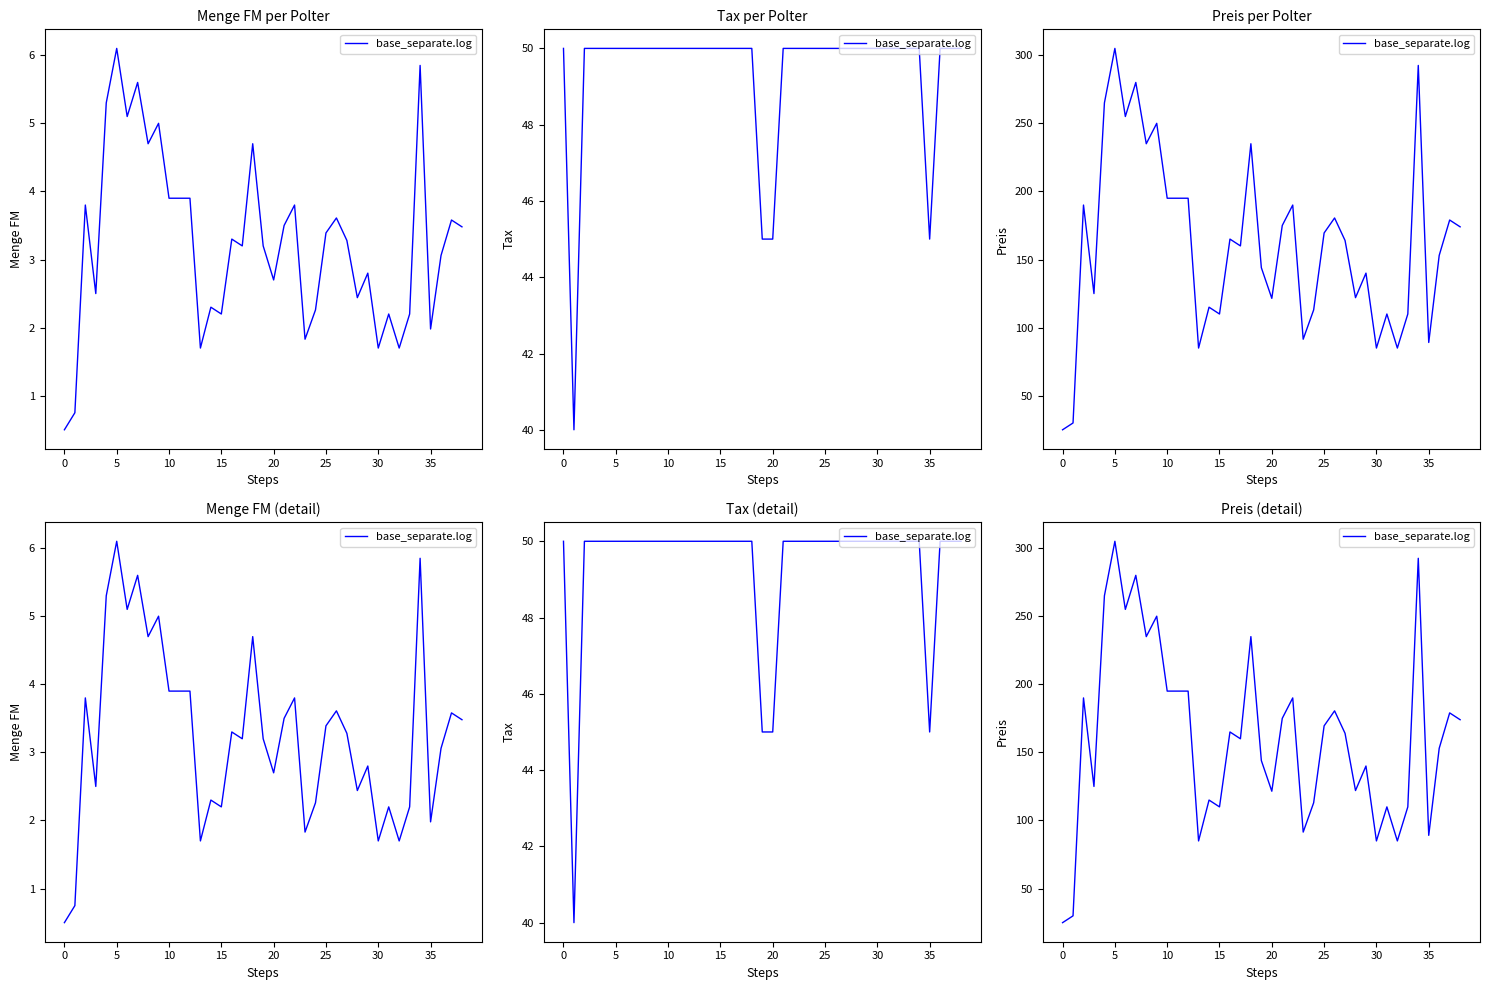

How many points are higher than both their immediate neighbors (excluding endpoints)?

13